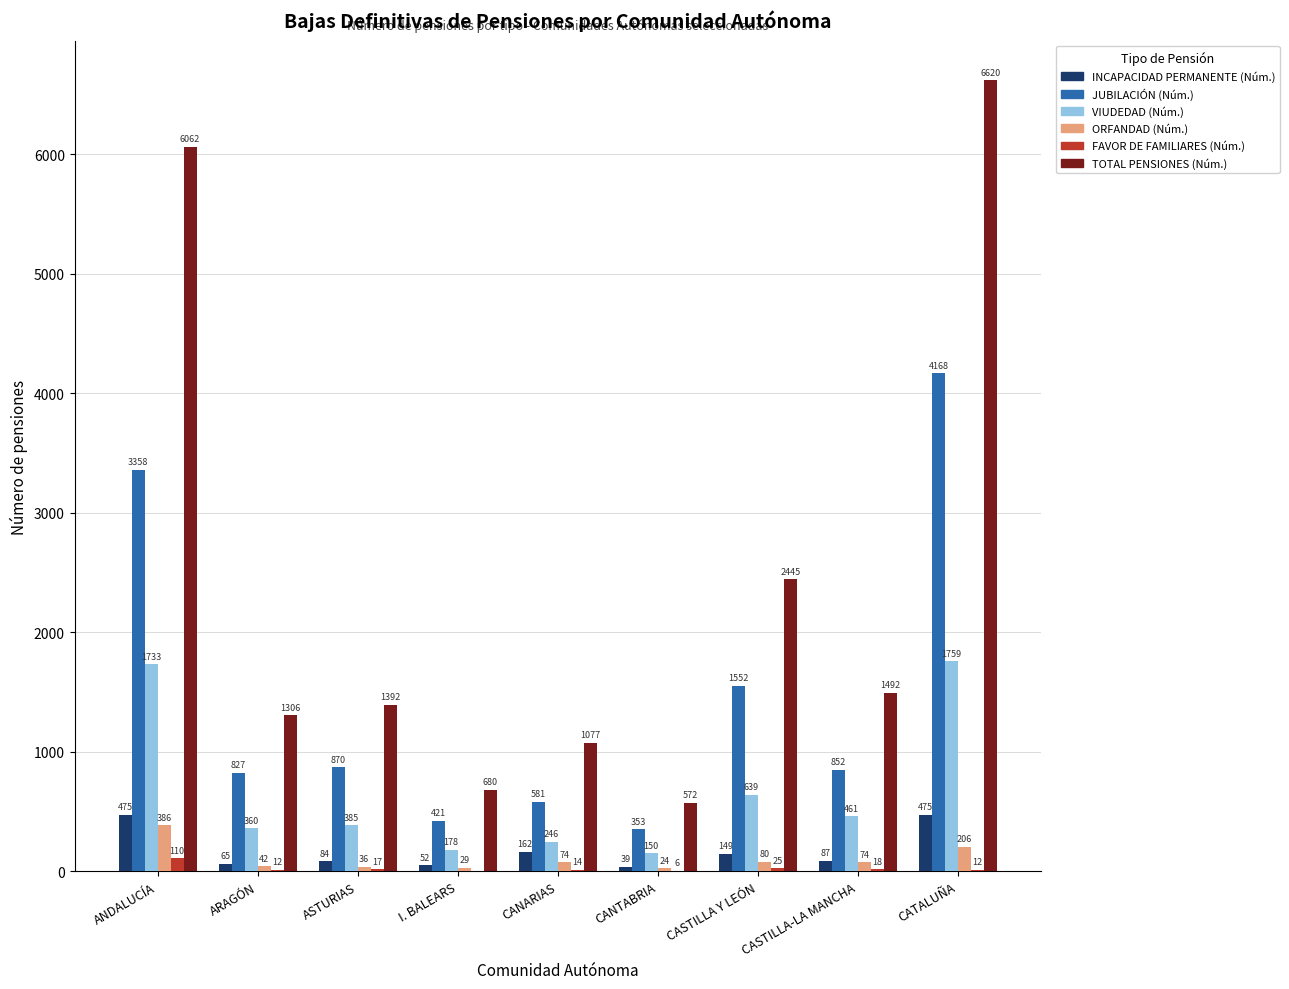

Which label corresponds to the largest value in the chart?

CATALUÑA